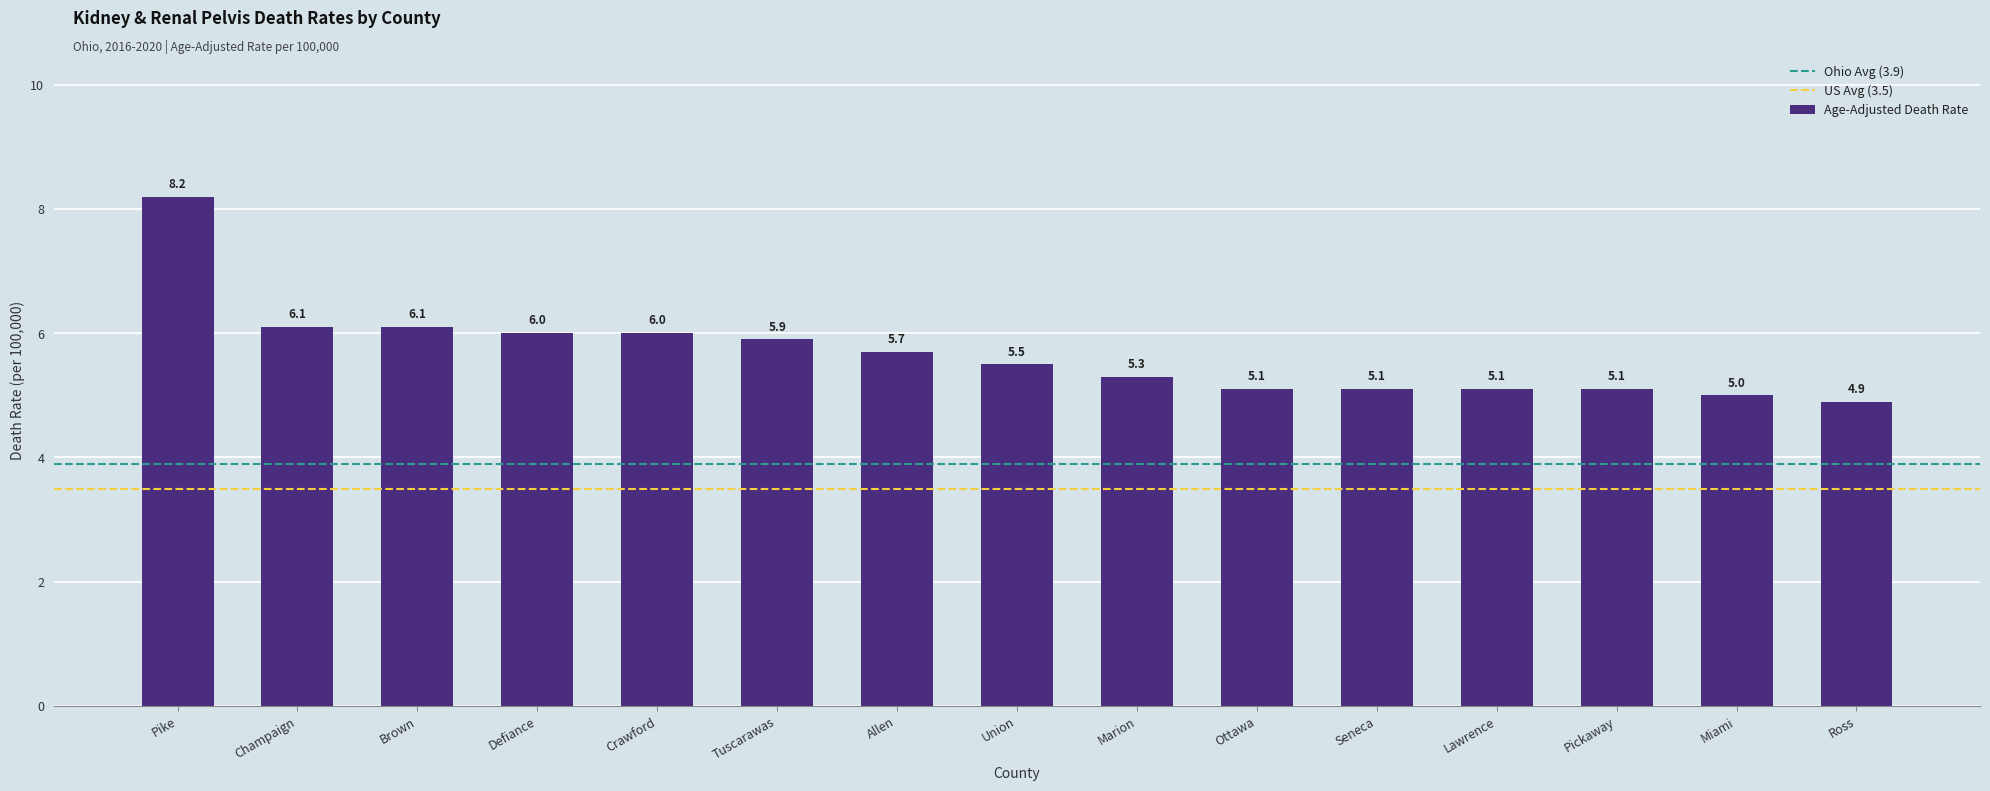

What is the approximate value at Ottawa?

5.1